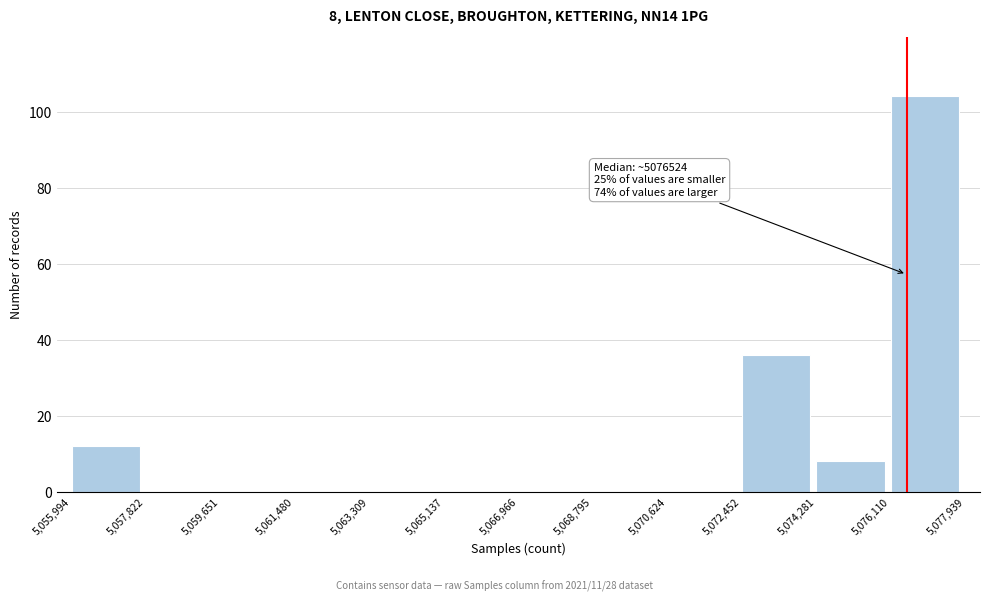

Over which range of the x-axis is the bar tallest?

5,076,110 to 5,077,939